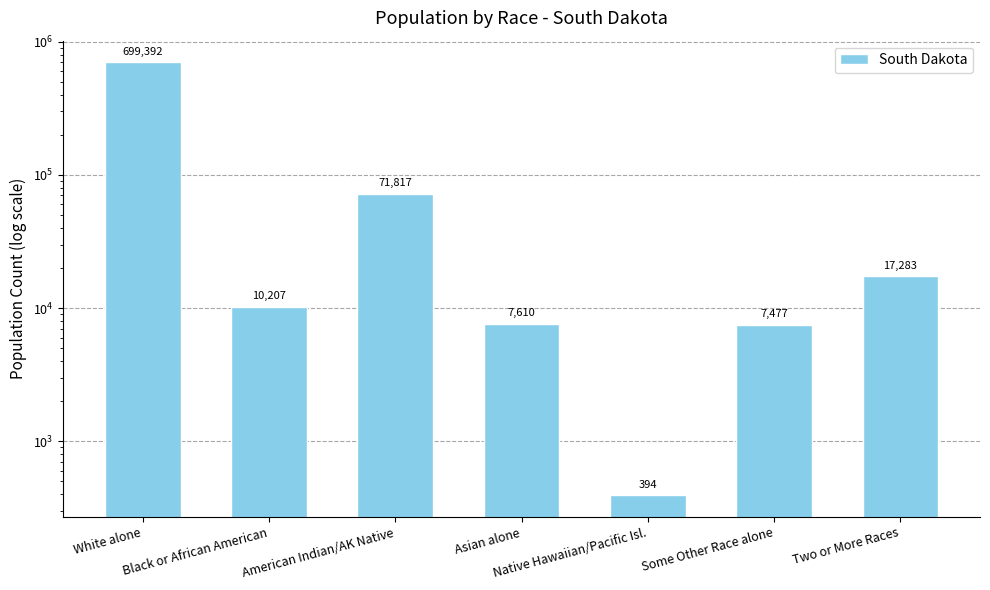

The chart shows a value of 17283 at Two or More Races. True or false?

True